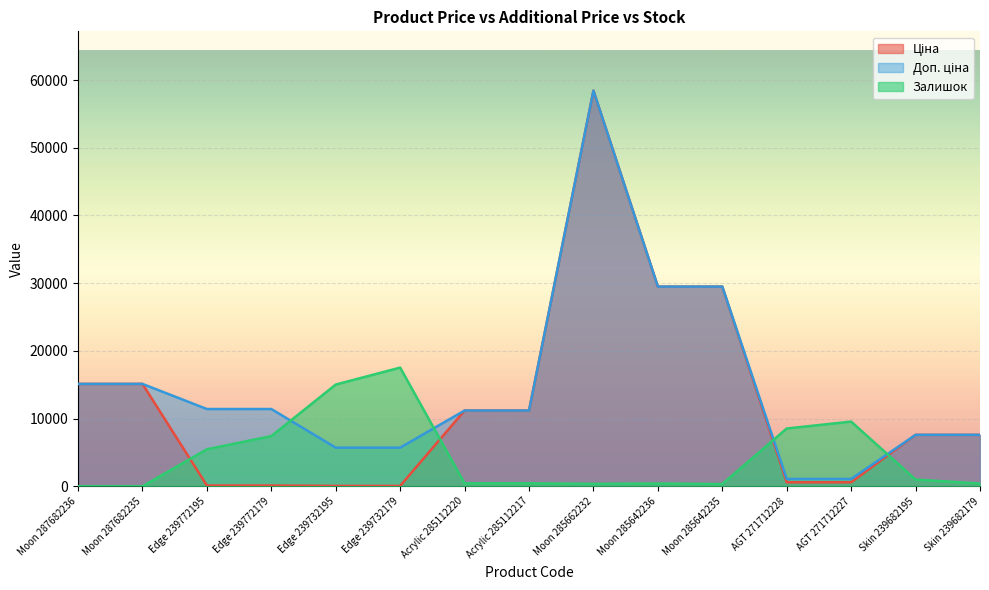

Reading left to right, list all the values displayed in this chart.

Ціна: Moon 287682236=15120.0	Moon 287682235=15120.0	Edge 239772195=114.1	Edge 239772179=114.1	Edge 239732195=57.0	Edge 239732179=57.0	Acrylic 285112220=11188.2	Acrylic 285112217=11188.2	Moon 285662232=58426.5	Moon 285642236=29491.5	Moon 285642235=29491.5	AGT 271712228=589.9	AGT 271712227=589.9	Skin 239682195=7596.5	Skin 239682179=7596.5
Доп. ціна: Moon 287682236=15120.0	Moon 287682235=15120.0	Edge 239772195=11410.0	Edge 239772179=11410.0	Edge 239732195=5705.0	Edge 239732179=5705.0	Acrylic 285112220=11188.2	Acrylic 285112217=11188.2	Moon 285662232=58426.5	Moon 285642236=29491.5	Moon 285642235=29491.5	AGT 271712228=1081.7	AGT 271712227=1081.7	Skin 239682195=7596.5	Skin 239682179=7596.5
Залишок: Moon 287682236=0.0	Moon 287682235=0.0	Edge 239772195=5467.9	Edge 239772179=7409.8	Edge 239732195=15024.0	Edge 239732179=17528.0	Acrylic 285112220=434.4	Acrylic 285112217=434.4	Moon 285662232=357.7	Moon 285642236=408.8	Moon 285642235=332.2	AGT 271712228=8534.0	AGT 271712227=9556.1	Skin 239682195=996.5	Skin 239682179=408.8